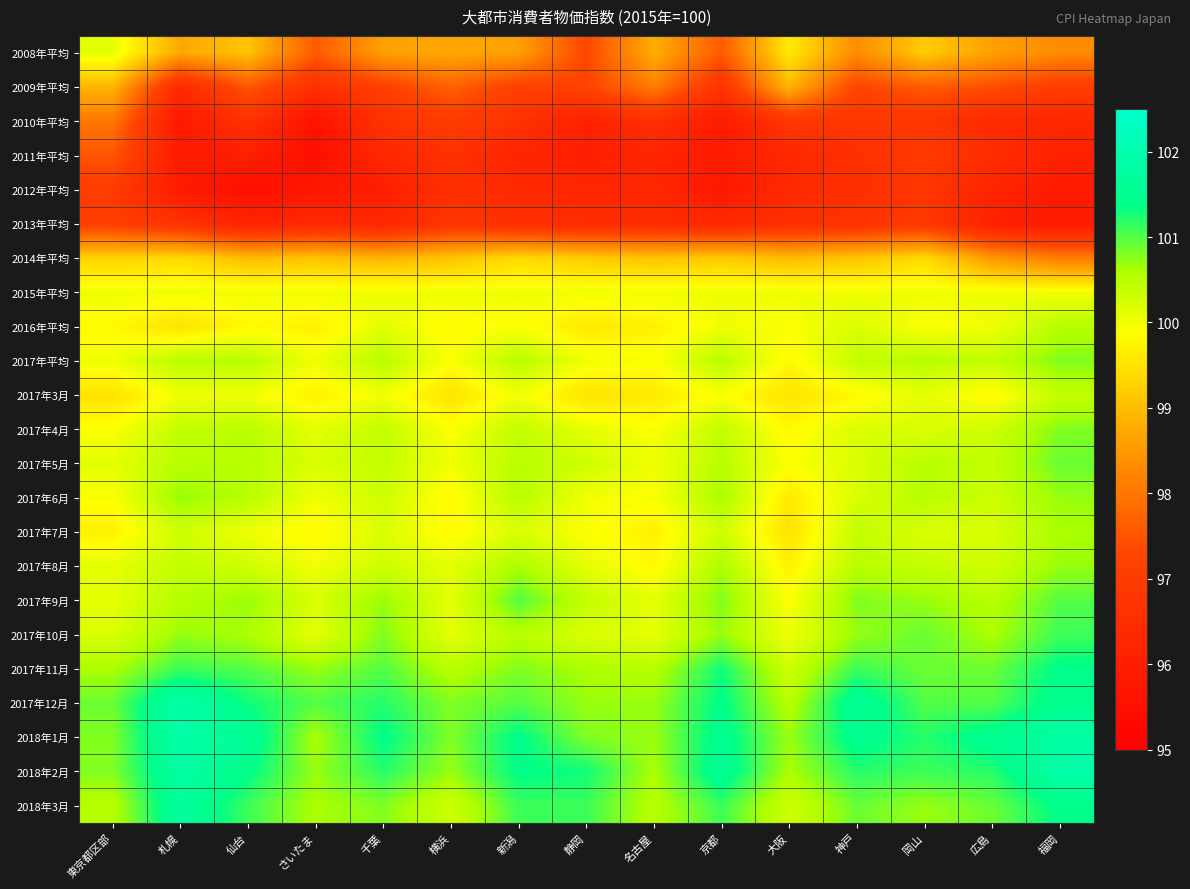

Which category has the lowest value across all series?

さいたま